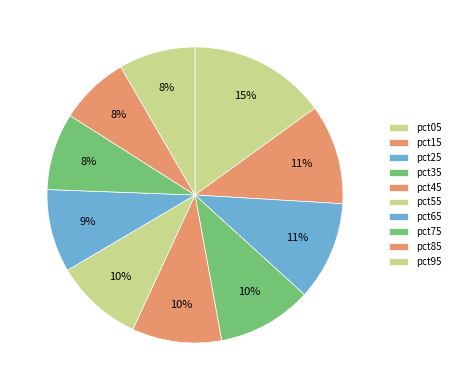

To the nearest percent, what percentage of the pie is pct25?

11%